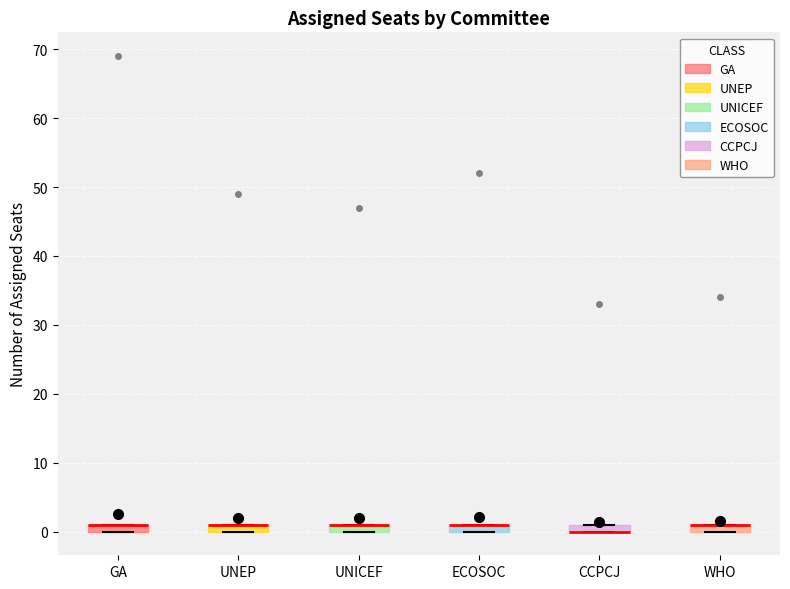

Where is the upper edge of the box for CCPCJ on the y-axis? The values are not printed on the chart, so give them approximately, as read against the axis.

1